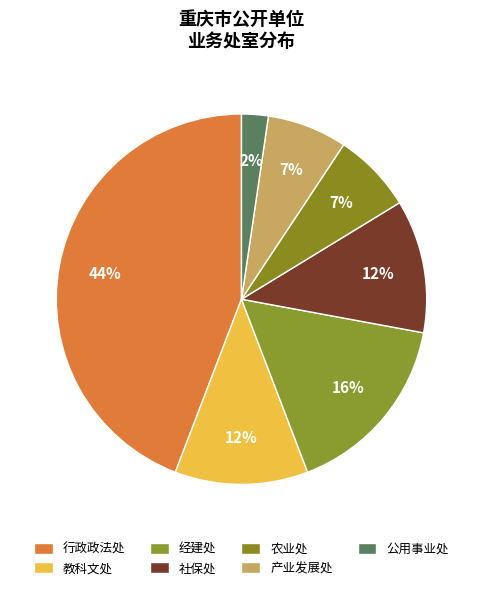

Count the number of slices in the pie.

7